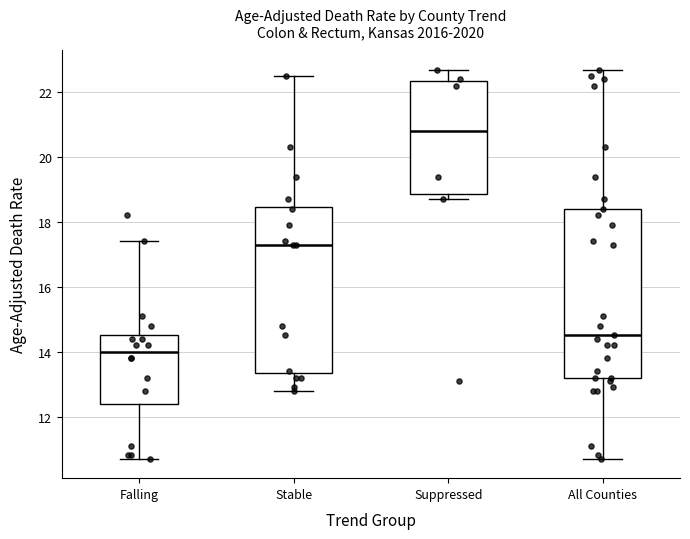

Where does the upper whisker of the box for Suppressed end on the y-axis? The values are not printed on the chart, so give them approximately, as read against the axis.

22.8